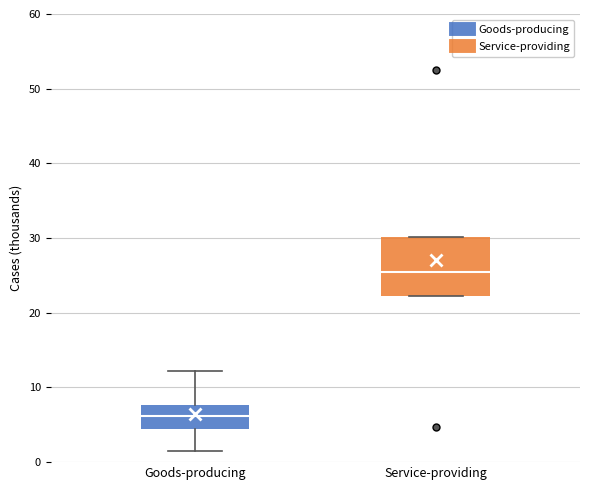

Where does the lower whisker of the box for Goods-producing end on the y-axis? The values are not printed on the chart, so give them approximately, as read against the axis.

2